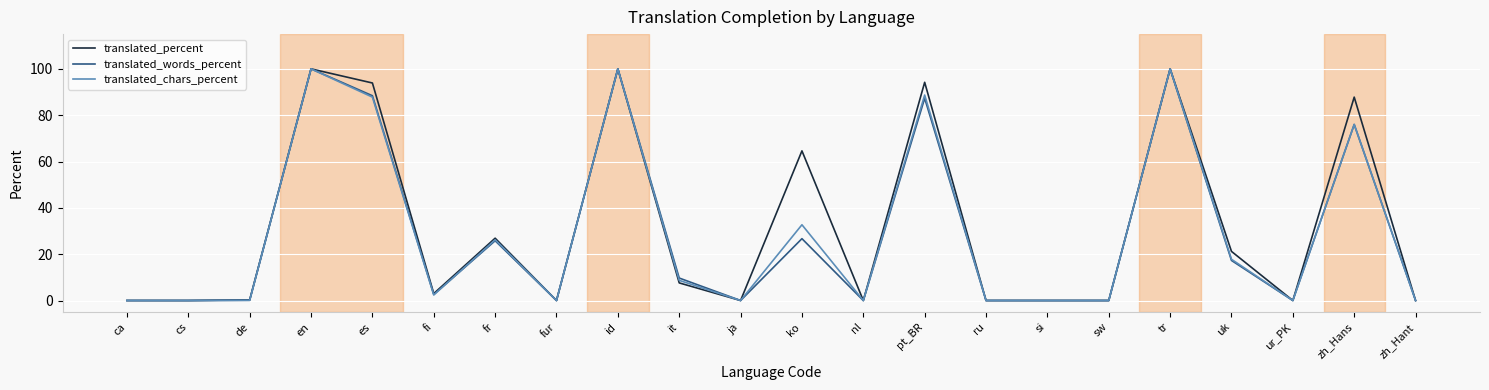

What is the maximum value for translated_percent?

100.0